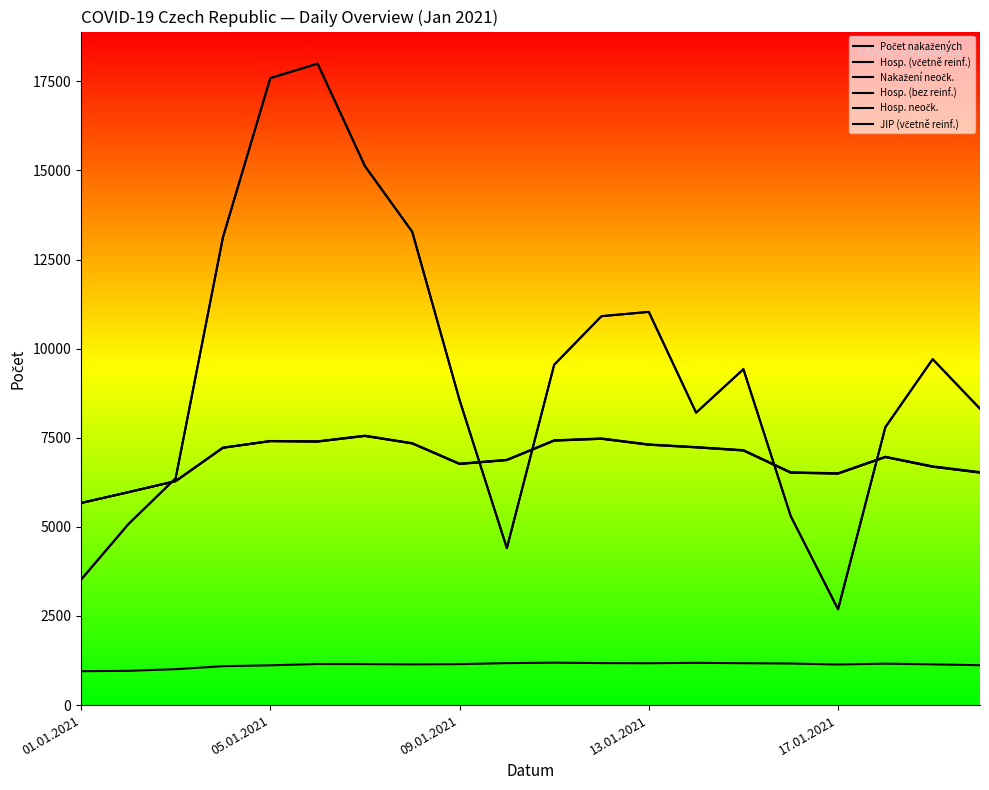

At which label is Počet nakažených closest to 10341?

11